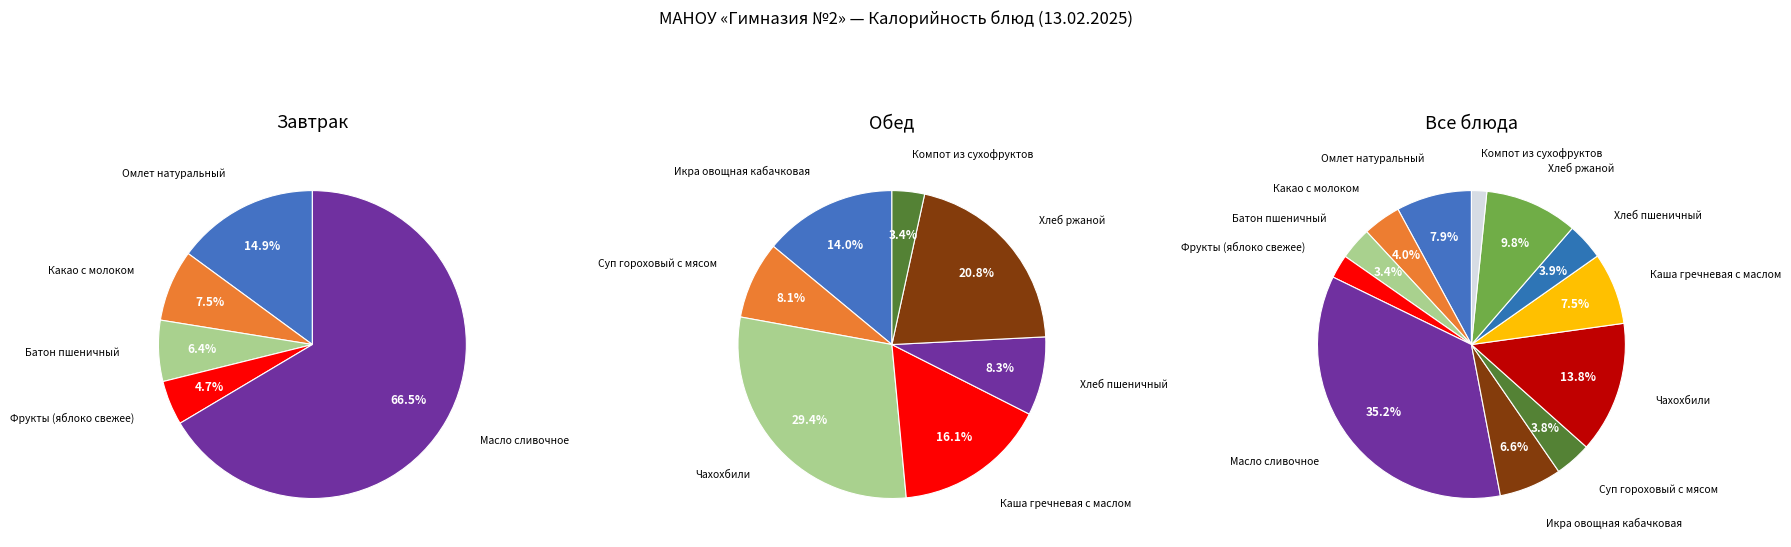

To the nearest percent, what is the combined percentage of Хлеб пшеничный and Масло сливочное?

39%